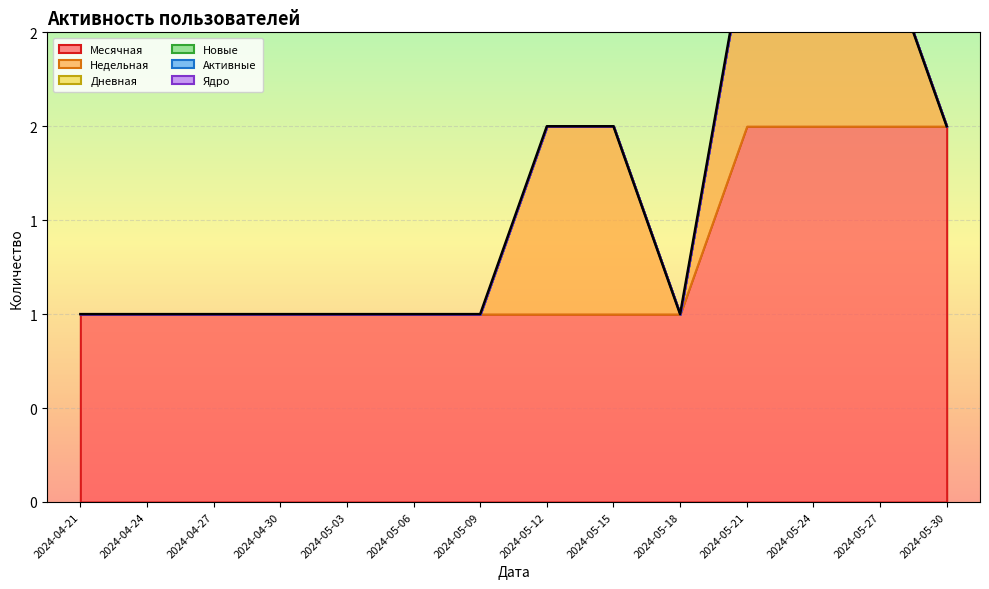

Which series has the widest spread of values?

Месячная